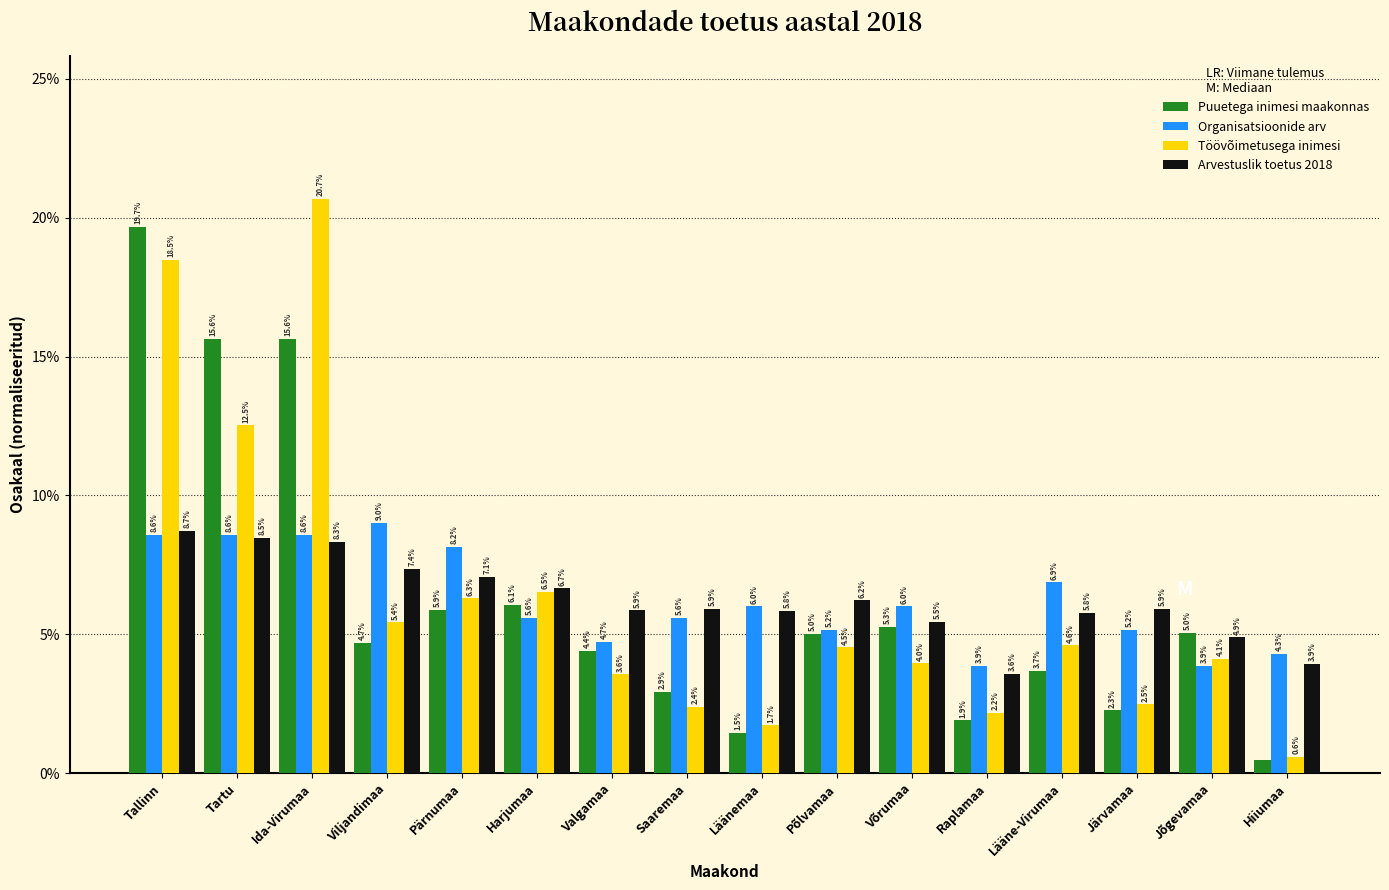

What are all the series names shown in the legend?

Puuetega inimesi maakonnas, Organisatsioonide arv, Töövõimetusega inimesi, Arvestuslik toetus 2018